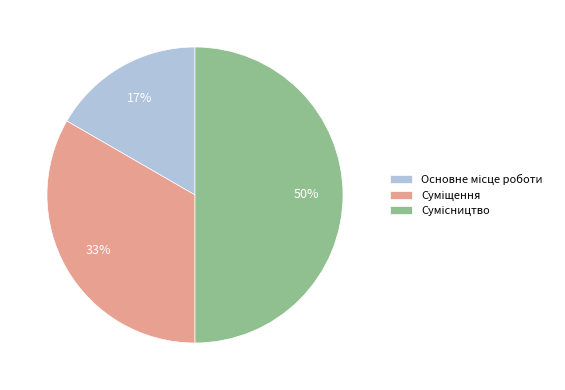

To the nearest percent, what is the difference between the largest and smallest slice percentages?

33%